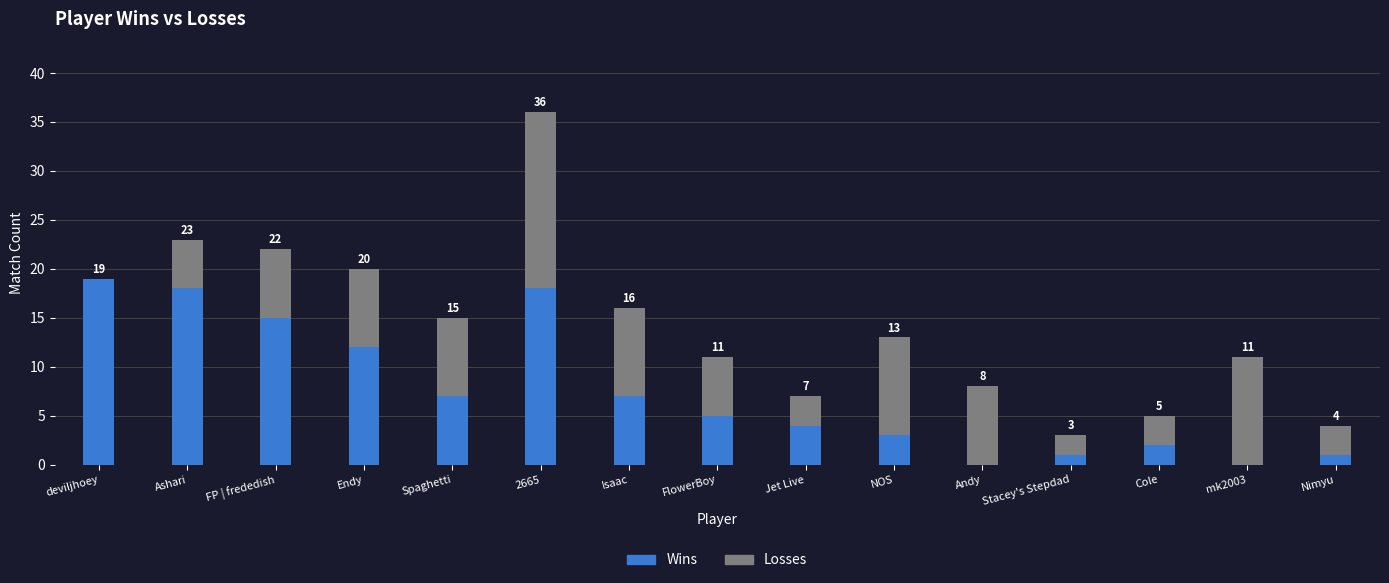

What is the highest value of the Wins series?

19